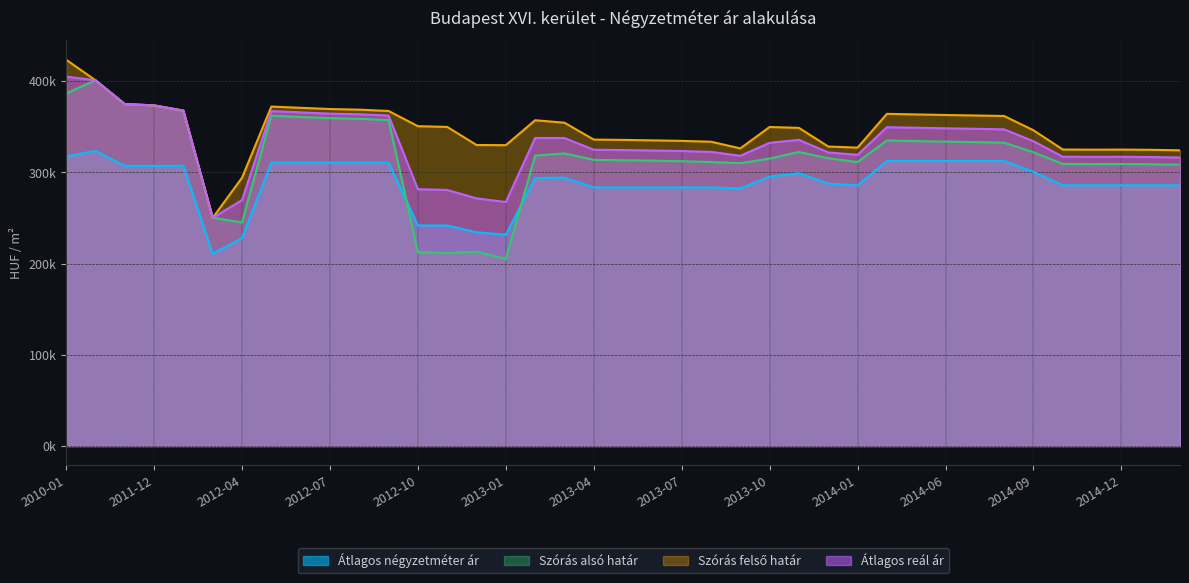

Reading left to right, what are all the values shown in this chart?

Átlagos négyzetméter ár: 2010-01=317326	2011-05=323529	2011-11=307086	2011-12=307086	2012-01=307086	2012-03=210714	2012-04=228023	2012-05=310629	2012-06=310629	2012-07=310629	2012-08=310629	2012-09=310629	2012-10=241704	2012-11=241704	2012-12=234223	2013-01=231545	2013-02=293700	2013-03=294145	2013-04=283464	2013-05=283464	2013-06=283464	2013-07=283464	2013-08=283464	2013-09=282364	2013-10=295225	2013-11=298949	2013-12=287613	2014-01=285751	2014-04=312488	2014-05=312488	2014-06=312488	2014-07=312488	2014-08=312488	2014-09=300602	2014-10=285751	2014-11=285751	2014-12=285751	2015-01=285751	2015-02=285751
Szórás alsó határ: 2010-01=386444	2011-05=400901	2011-11=374753	2011-12=373312	2012-01=367556	2012-03=250110	2012-04=245091	2012-05=362021	2012-06=360654	2012-07=359297	2012-08=358622	2012-09=357185	2012-10=212378	2012-11=211566	2012-12=212889	2013-01=205157	2013-02=318253	2013-03=320730	2013-04=313568	2013-05=313232	2013-06=312730	2013-07=312145	2013-08=311232	2013-09=309990	2013-10=314991	2013-11=322310	2013-12=315342	2014-01=311244	2014-04=334844	2014-05=334227	2014-06=333612	2014-07=333087	2014-08=332476	2014-09=322033	2014-10=309163	2014-11=309004	2014-12=309084	2015-01=308846	2015-02=308291
Szórás felső határ: 2010-01=423342	2011-05=400901	2011-11=374753	2011-12=373312	2012-01=367556	2012-03=250110	2012-04=294049	2012-05=372043	2012-06=370676	2012-07=369319	2012-08=368644	2012-09=367207	2012-10=350538	2012-11=349726	2012-12=329891	2013-01=329735	2013-02=357051	2013-03=354370	2013-04=335838	2013-05=335502	2013-06=335000	2013-07=334415	2013-08=333502	2013-09=326192	2013-10=349659	2013-11=348676	2013-12=328242	2014-01=327044	2014-04=364048	2014-05=363431	2014-06=362816	2014-07=362291	2014-08=361680	2014-09=346055	2014-10=324963	2014-11=324804	2014-12=324884	2015-01=324646	2015-02=324091
Átlagos reál ár: 2010-01=404893	2011-05=400901	2011-11=374753	2011-12=373312	2012-01=367556	2012-03=250110	2012-04=269570	2012-05=367032	2012-06=365665	2012-07=364308	2012-08=363633	2012-09=362196	2012-10=281458	2012-11=280646	2012-12=271390	2013-01=267446	2013-02=337652	2013-03=337550	2013-04=324703	2013-05=324367	2013-06=323865	2013-07=323280	2013-08=322367	2013-09=318091	2013-10=332325	2013-11=335493	2013-12=321792	2014-01=319144	2014-04=349446	2014-05=348829	2014-06=348214	2014-07=347689	2014-08=347078	2014-09=334044	2014-10=317063	2014-11=316904	2014-12=316984	2015-01=316746	2015-02=316191